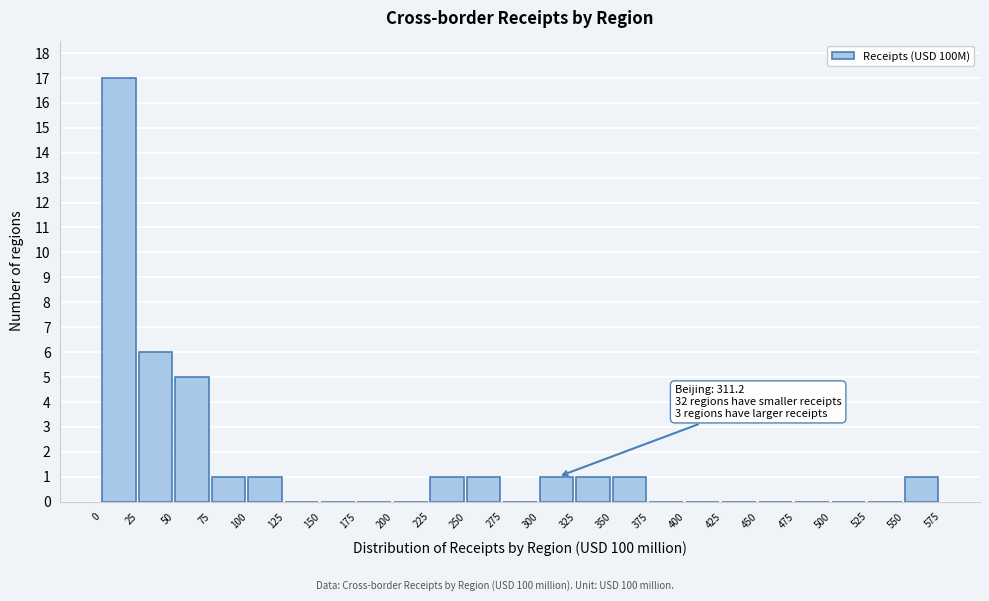

Which range on the x-axis has the tallest bar?

0 to 25